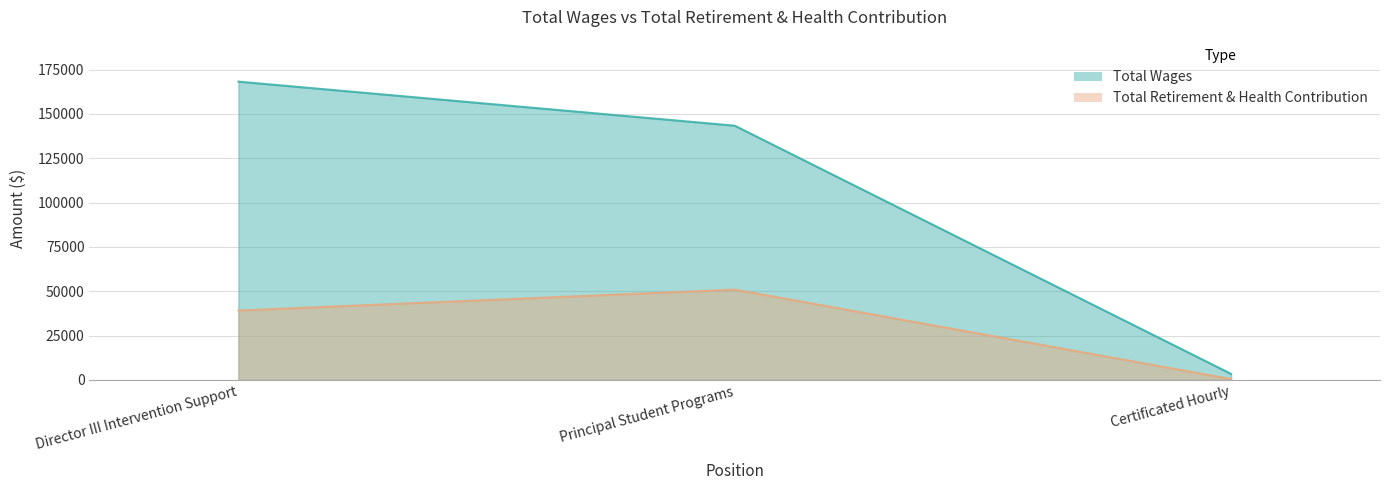

At which category is the sum across all series the highest?

Director III Intervention Support